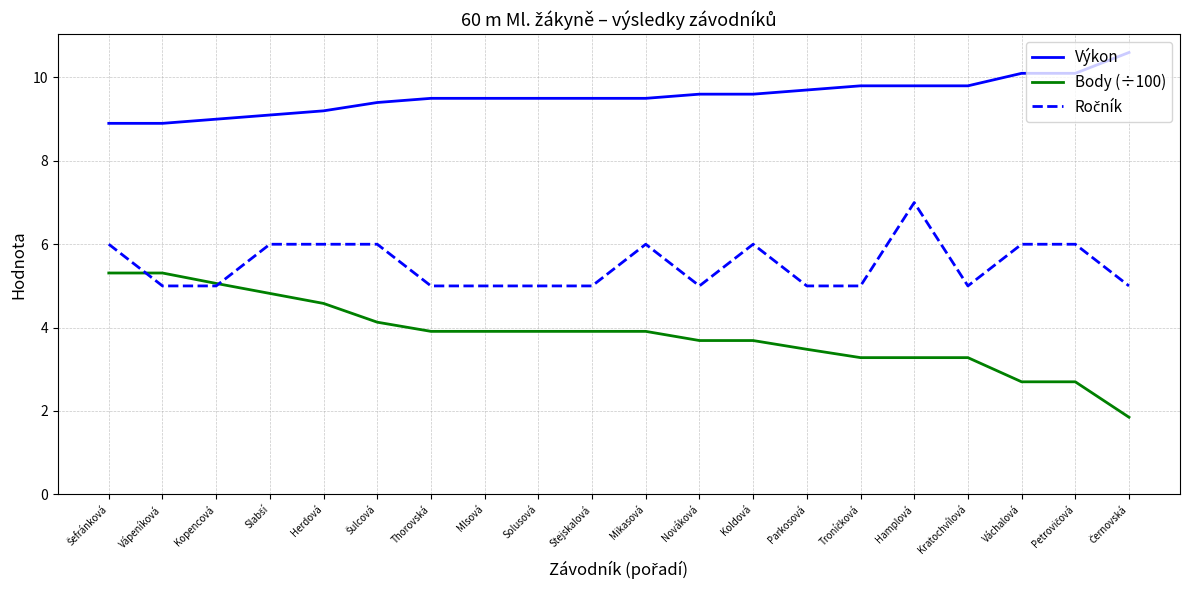

How many series are shown in this chart?

3